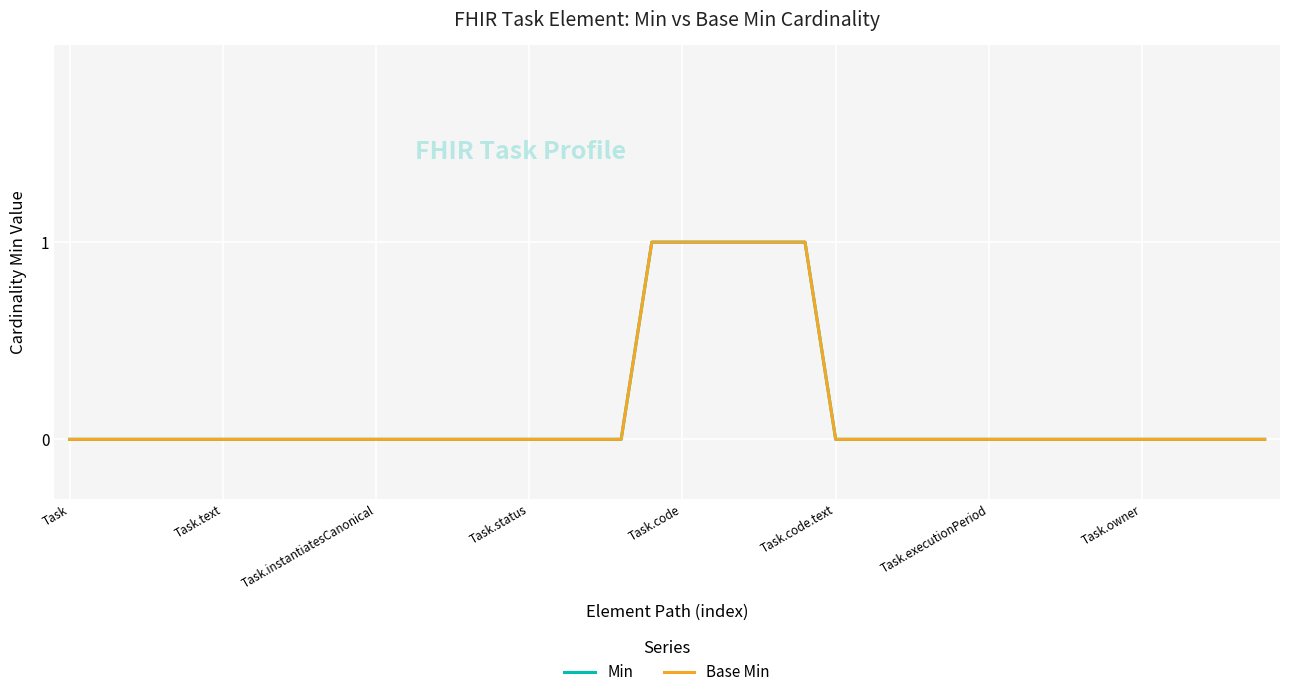

Is this an area chart (filled region under the line)?

No